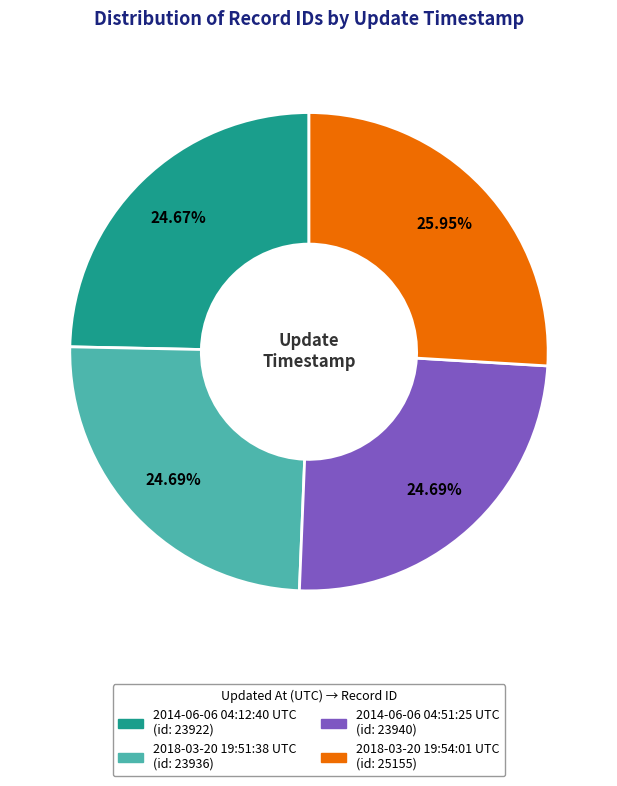

How much of the chart is everything except 2014-06-06 04:12:40 UTC?

75.3%